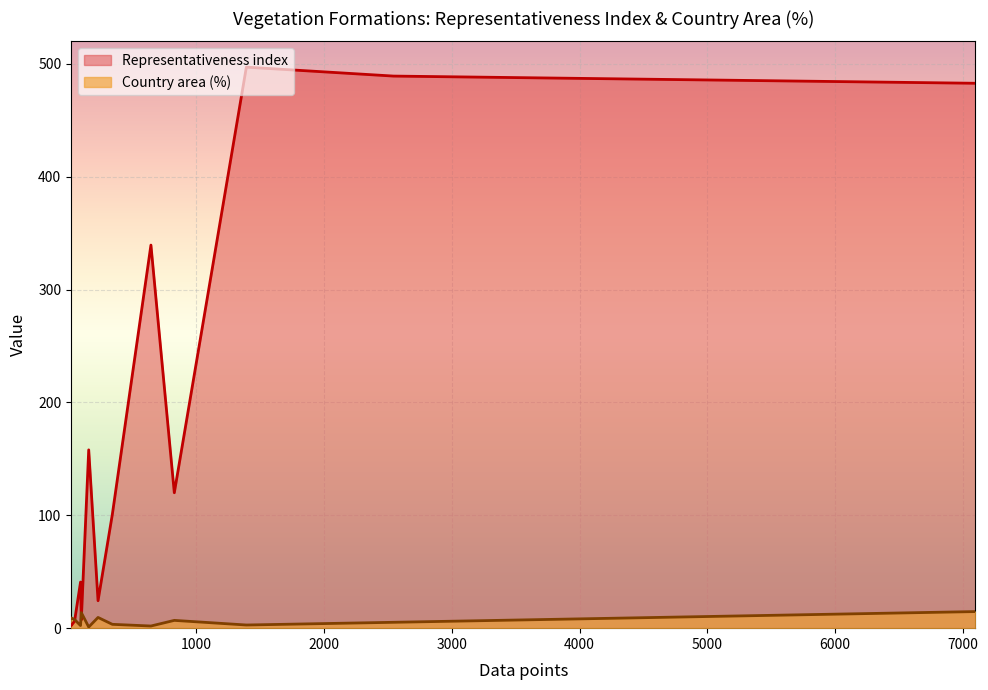

Rank the series by their average value, from highest to lowest.

Representativeness index, Country area (%)